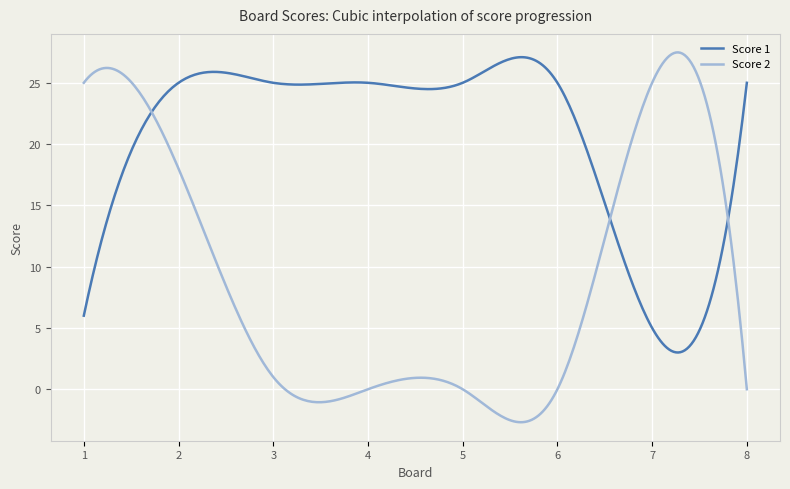

What is the lowest value of the Score 1 series?

3.0